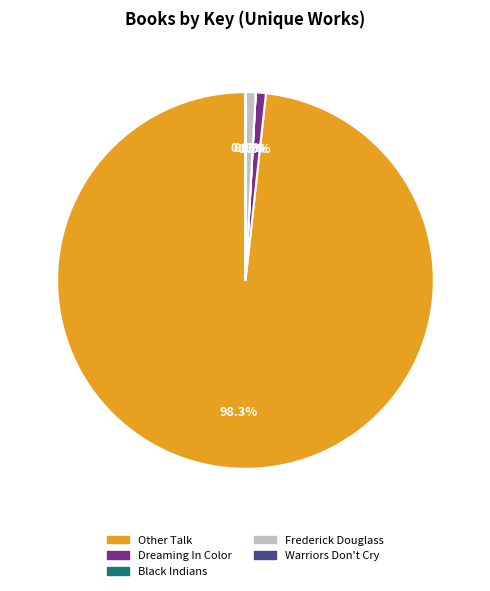

Which category accounts for the majority?

Other Talk